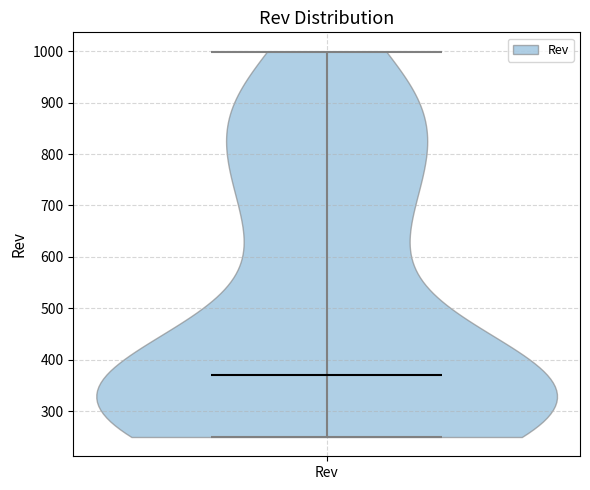

Read this violin plot against the y-axis: where its median line is, and the lowest and highest points the violin reaches. The values are not printed on the chart, so give them approximately, as read against the axis.

median line 370, lowest point 250, highest point 1000